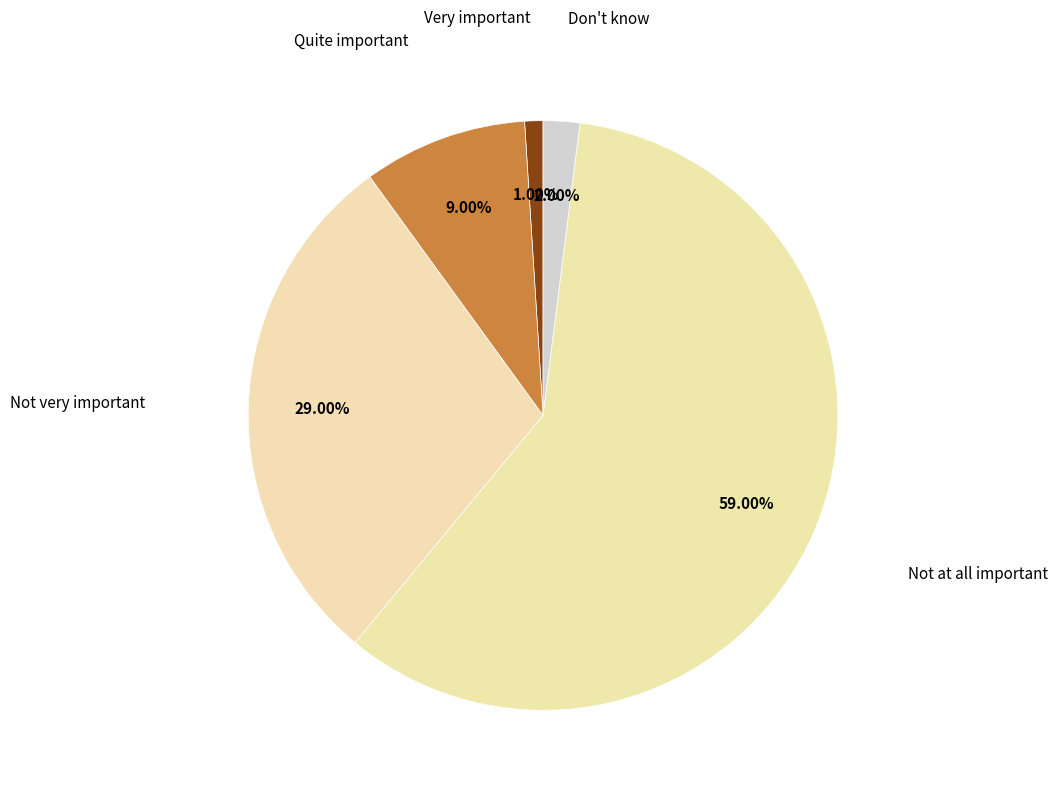

What is the largest slice in the pie chart?

Not at all important